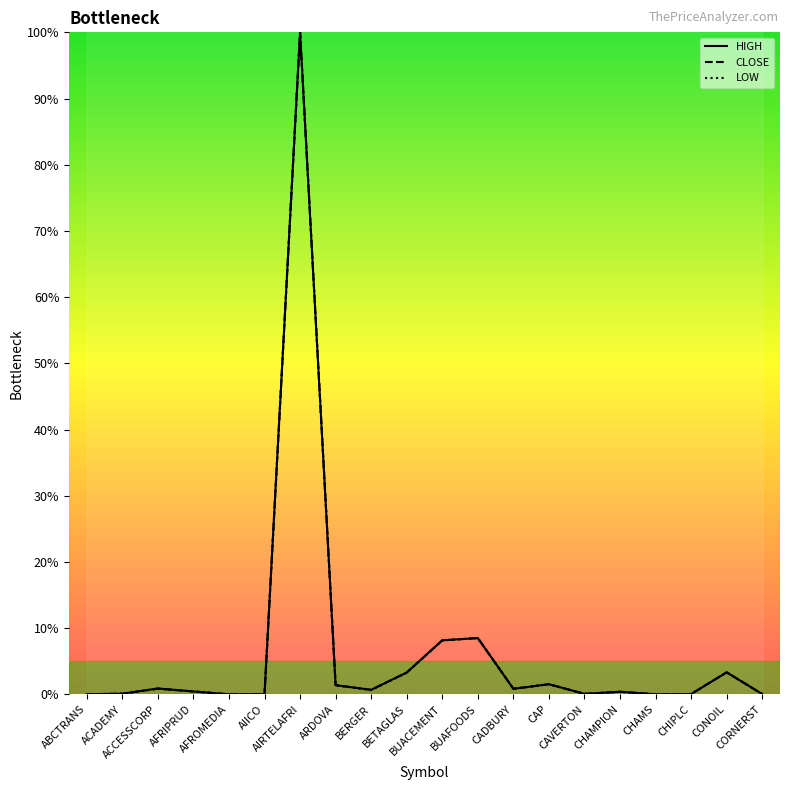

At which category does the chart reach its peak across all series?

AIRTELAFRI